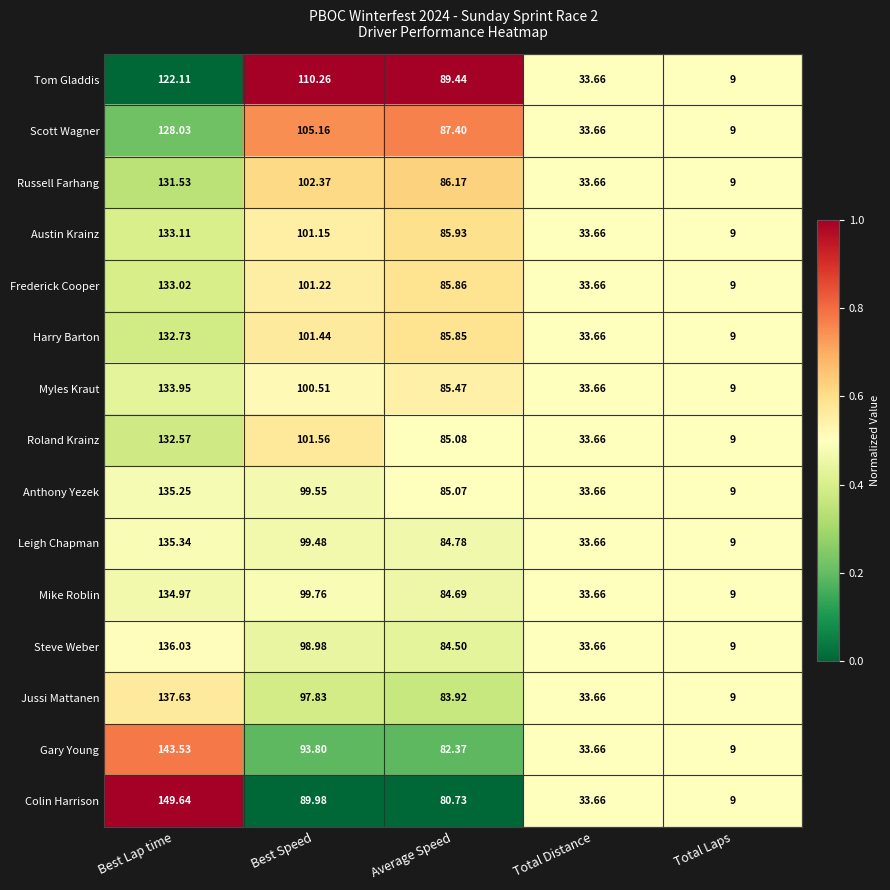

Which category has the highest value across all series?

Best Lap time